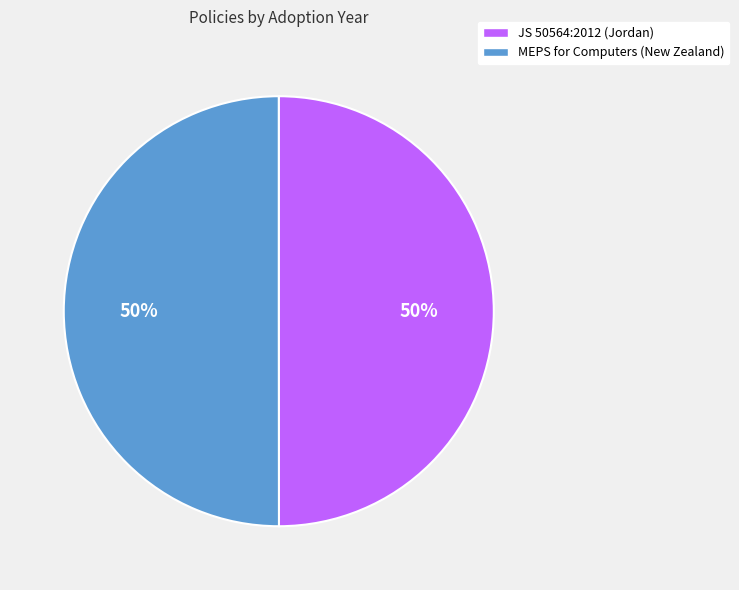

To the nearest percent, what is the combined percentage of MEPS for Computers (New Zealand) and JS 50564:2012 (Jordan)?

100%